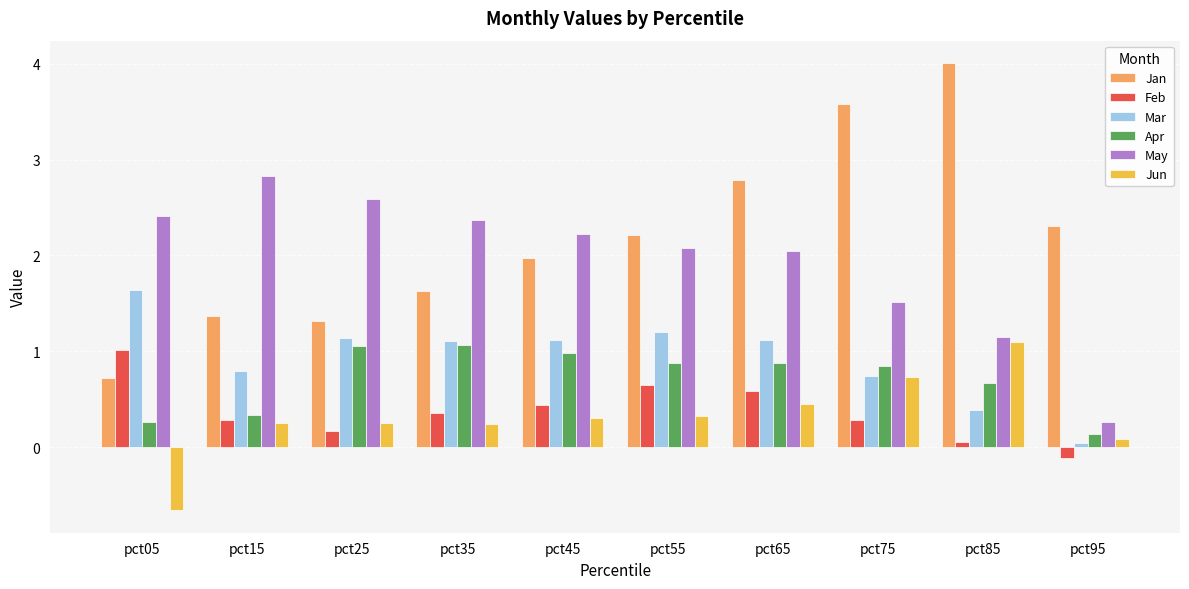

True or false: Jan has a value of 0.4 at pct15.

False